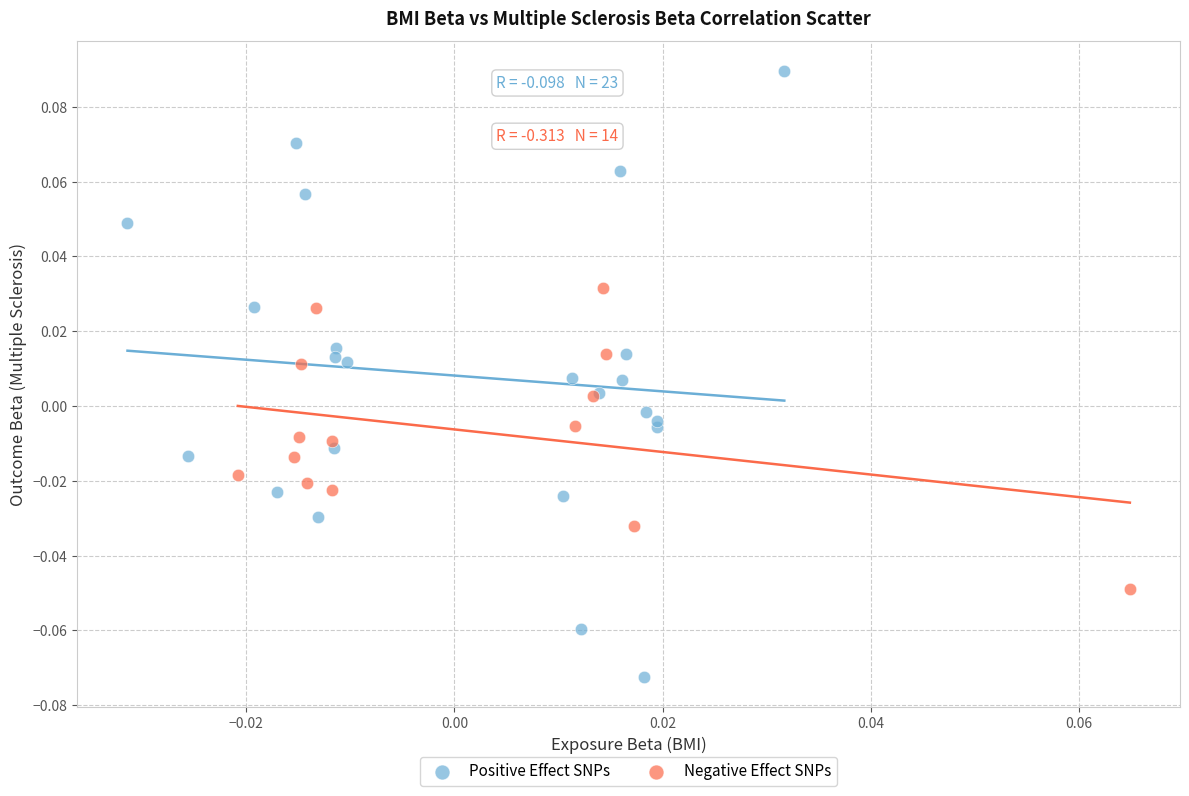

Which series has the widest spread of Y values?

Positive Effect SNPs